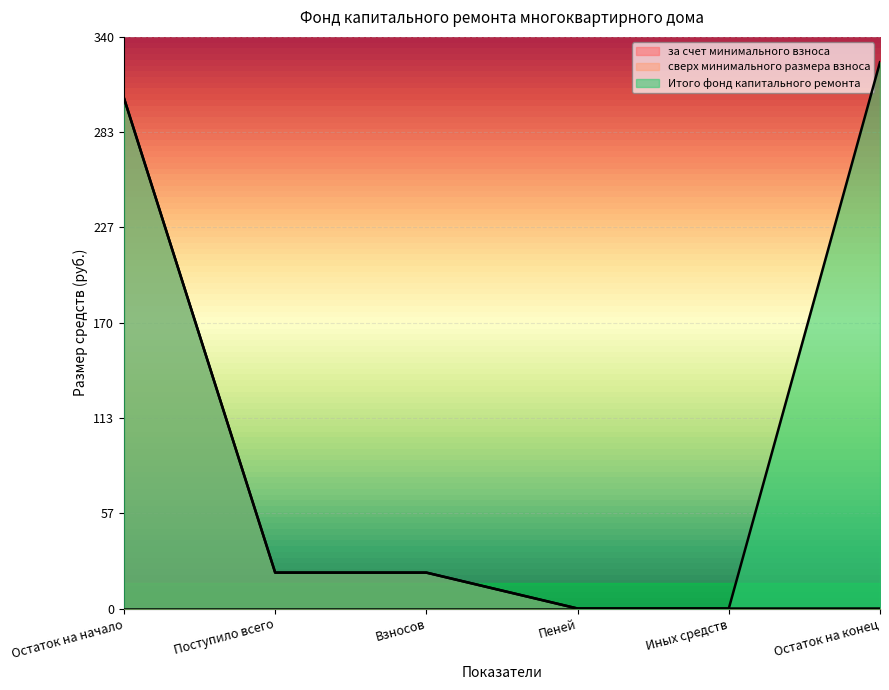

True or false: за счет минимального взноса and Итого фонд капитального ремонта cross at least once.

False